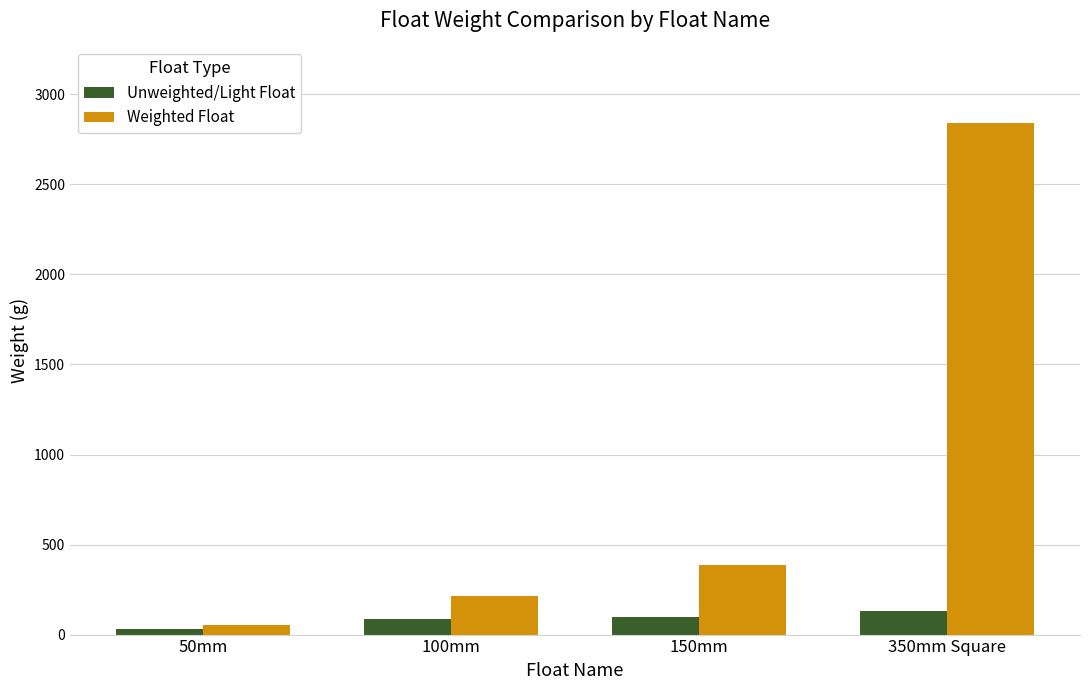

How many bars are there in total?

8